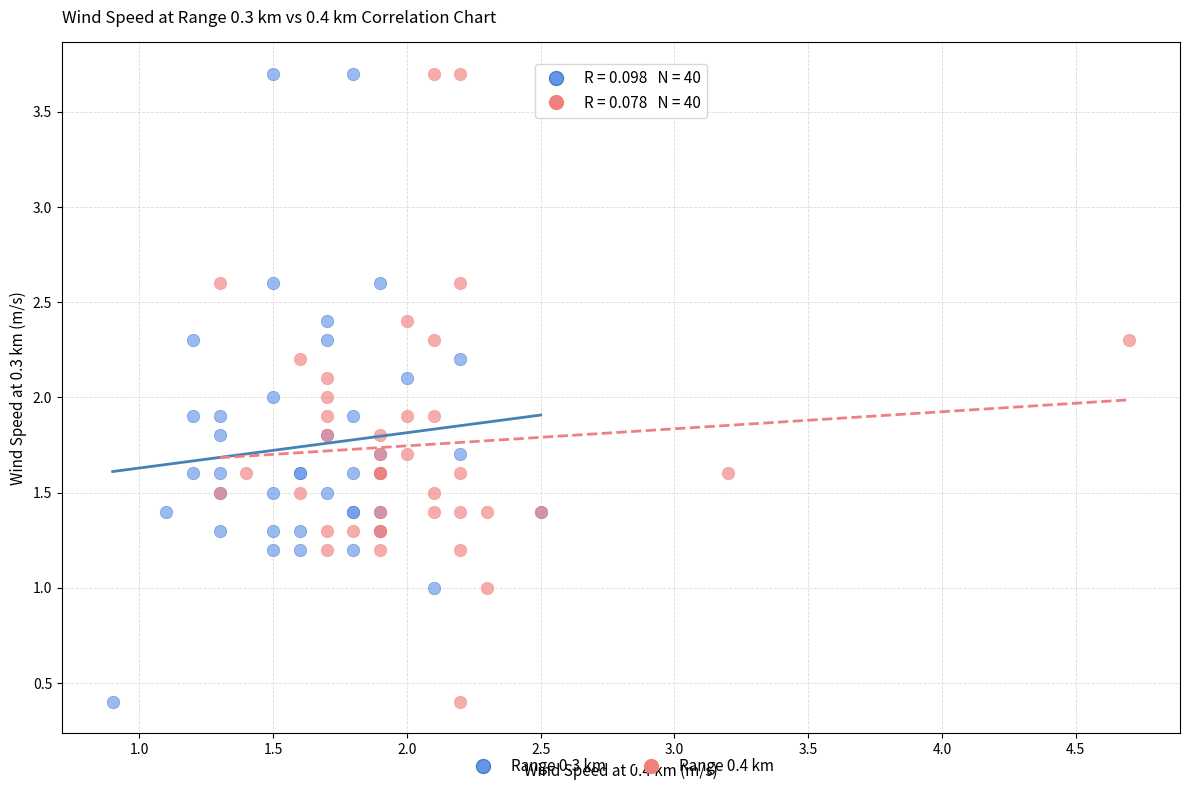

What are all the series names shown in the legend?

Range 0.3 km, Range 0.4 km